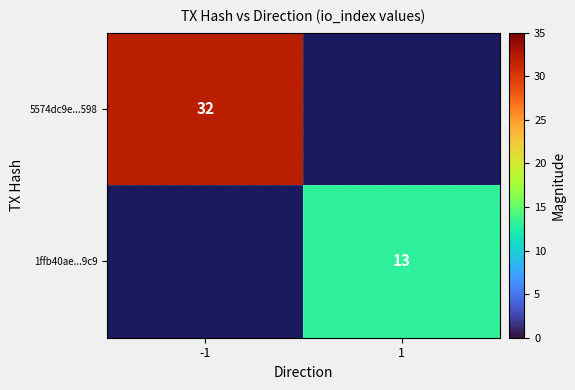

Is it true that 5574dc9e...598 equals 32 at -1?

True